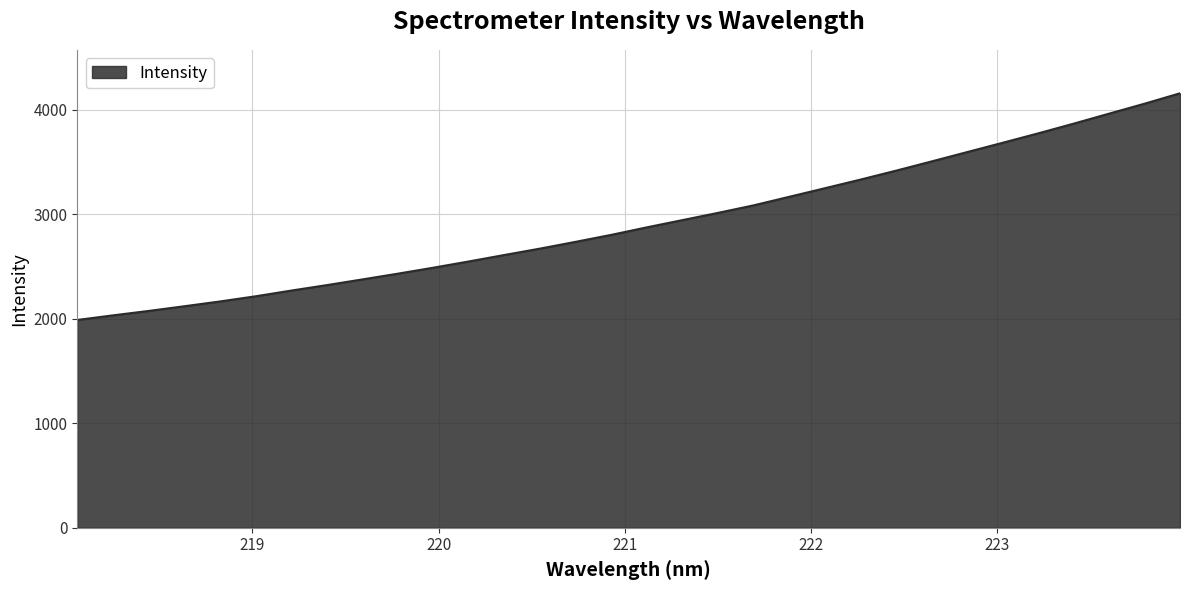

How many categories are shown in the chart?

32